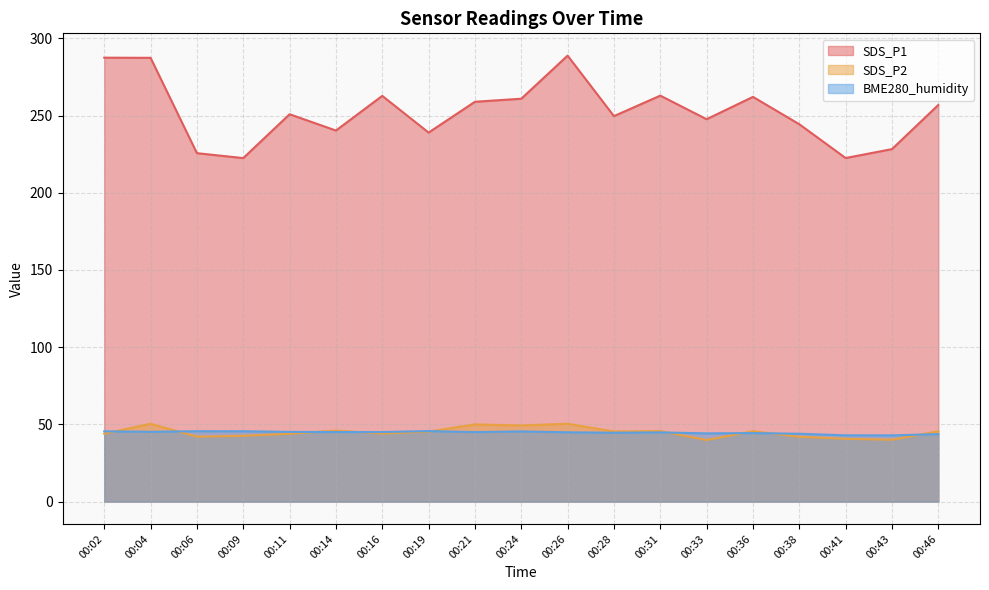

At which label does BME280_humidity first exceed 45?

00:02